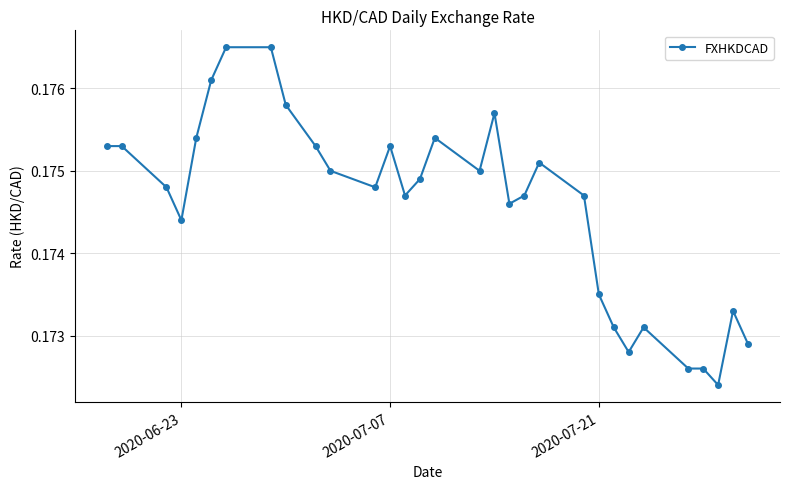

True or false: the data has more than 1 interior local peaks.

True